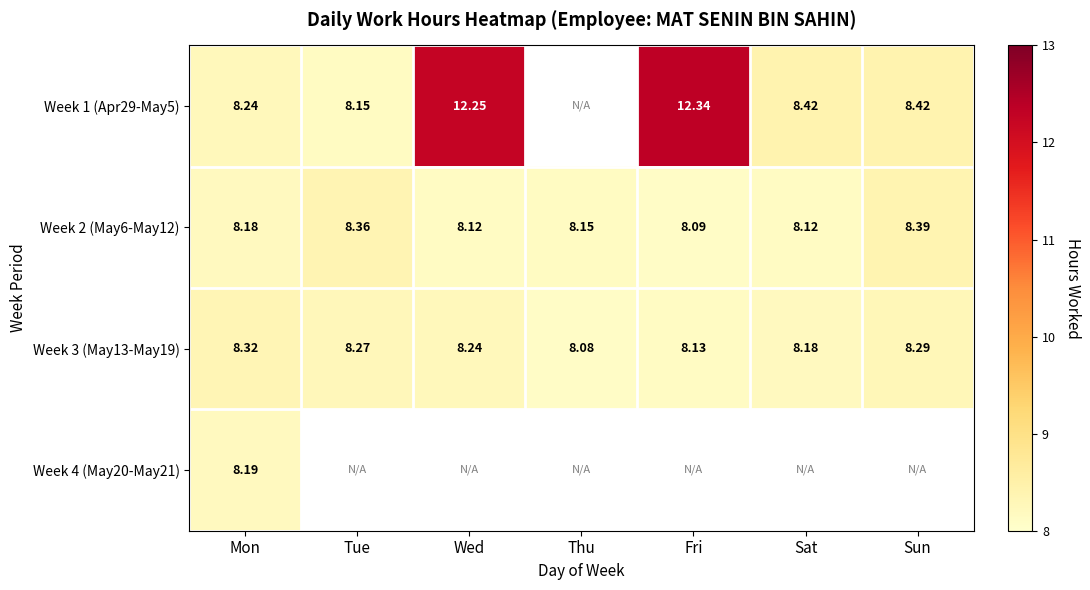

At which label does Week 3 (May13-May19) reach its peak?

Mon